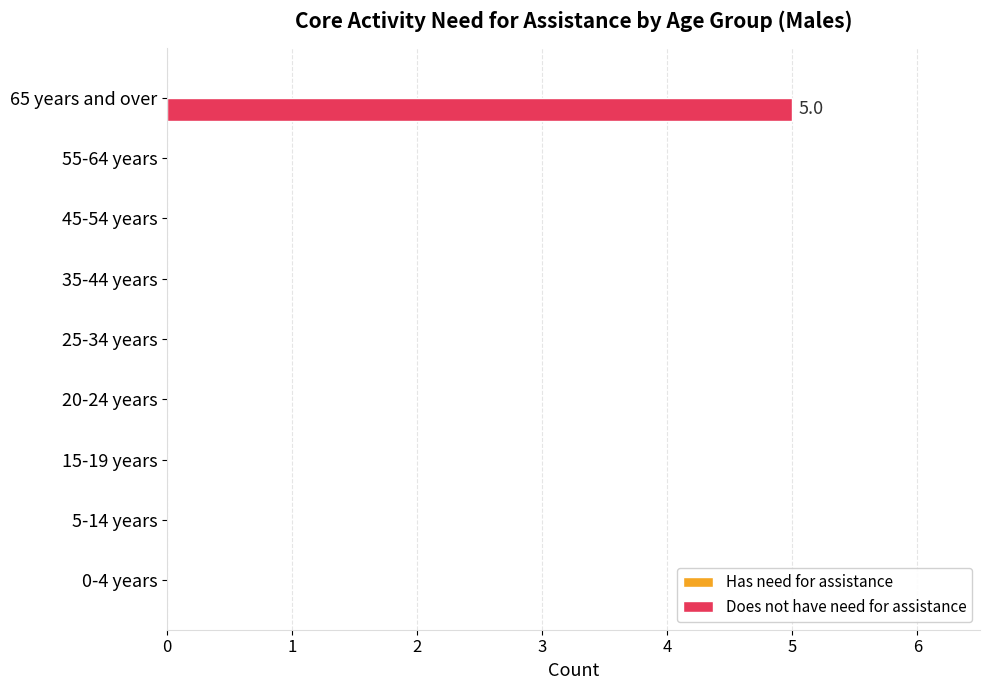

The value at 45-54 years is 0. True or false?

True